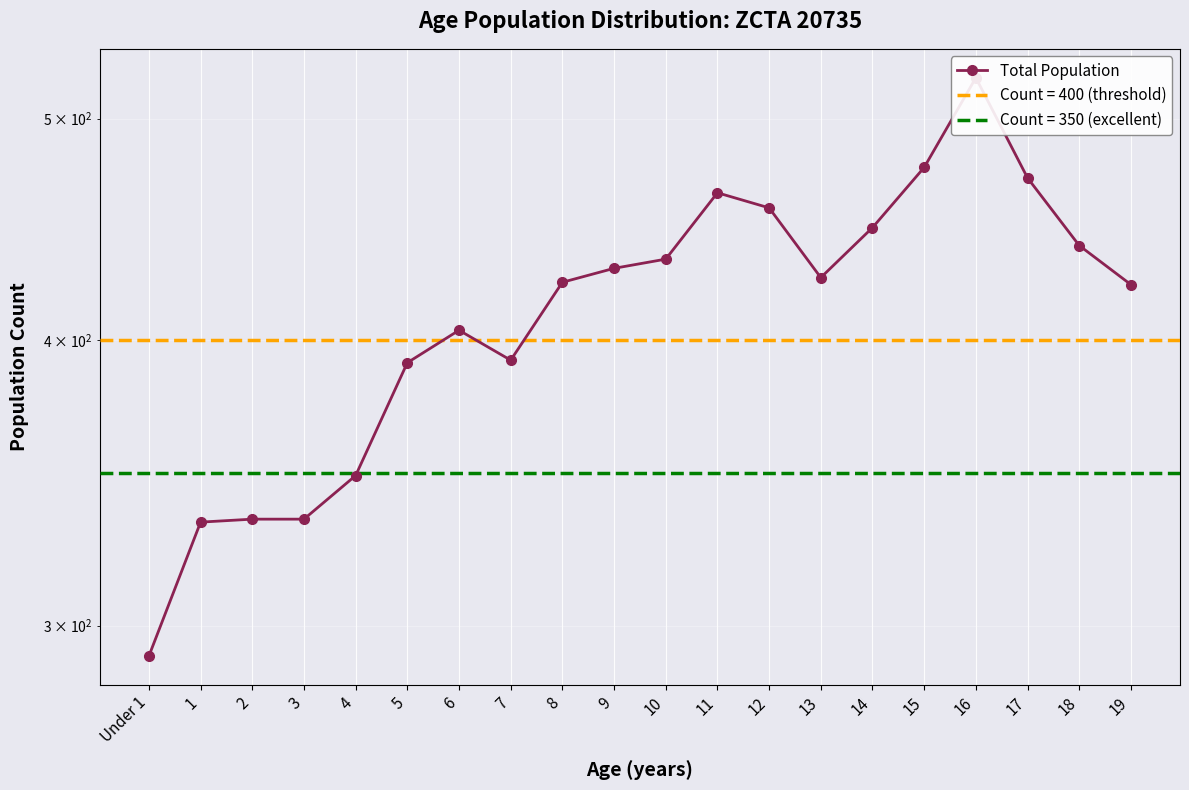

What is the difference between the maximum and minimum values?

230